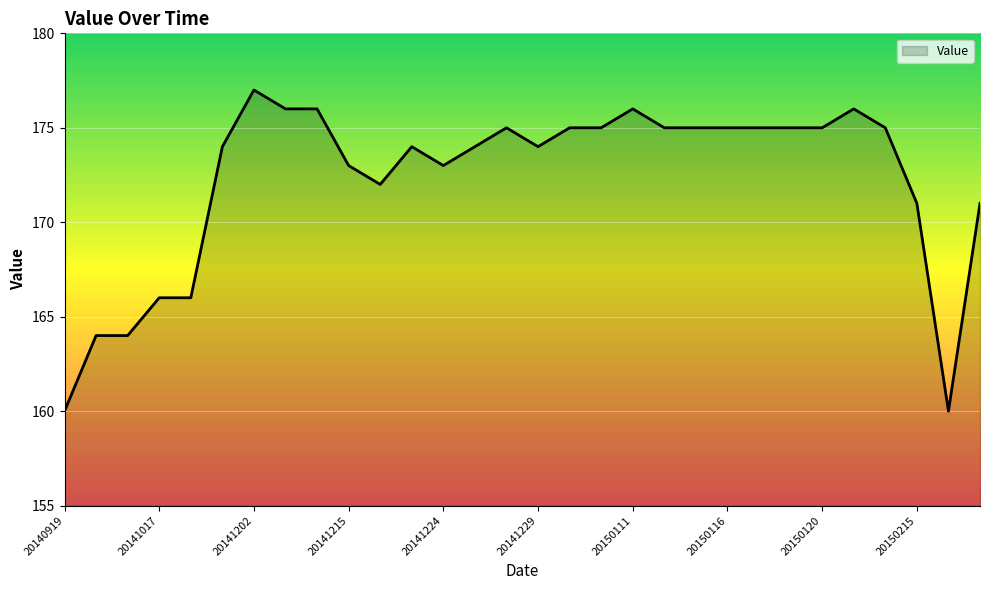

Reading left to right, transcribe all the data shown in this chart.

160	164	164	166	166	174	177	176	176	173	172	174	173	174	175	174	175	175	176	175	175	175	175	175	175	176	175	171	160	171